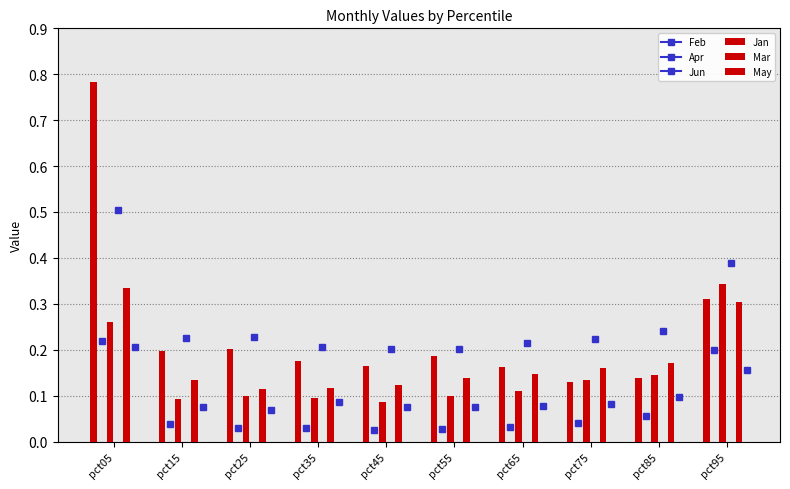

True or false: Jun has a value of 0.1 at pct05.

False